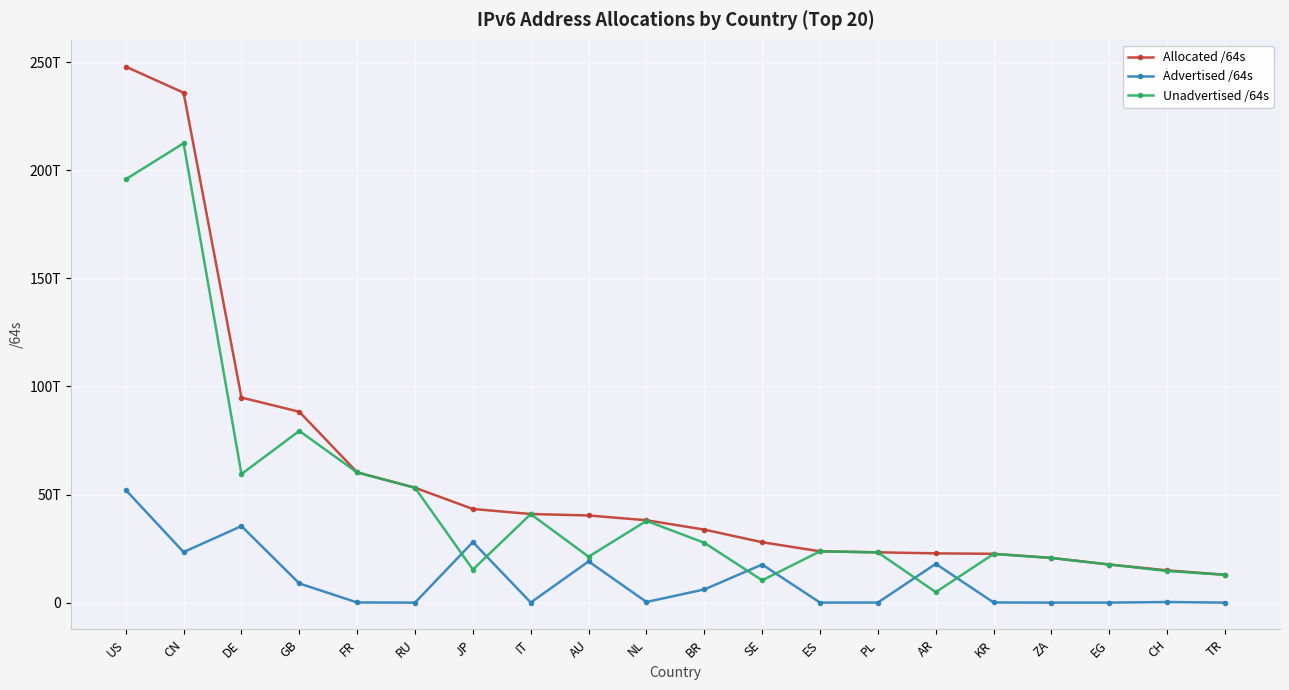

What are all the series names shown in the legend?

Allocated /64s, Advertised /64s, Unadvertised /64s